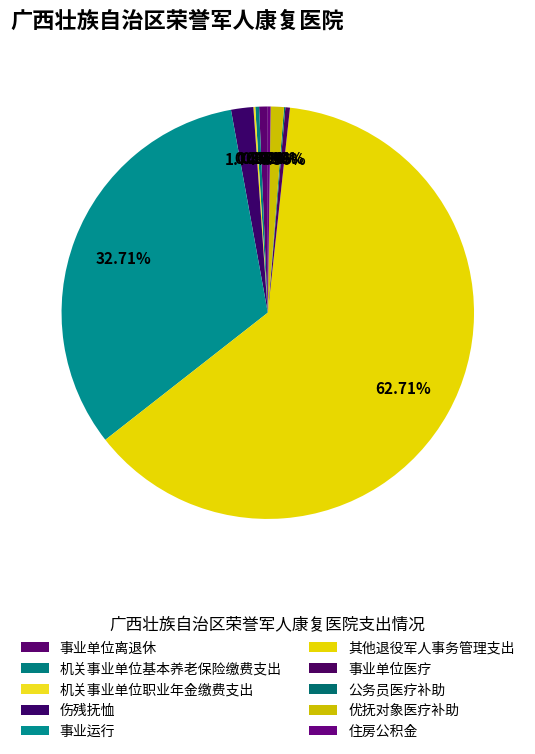

Which category has the smallest portion of the pie?

公务员医疗补助